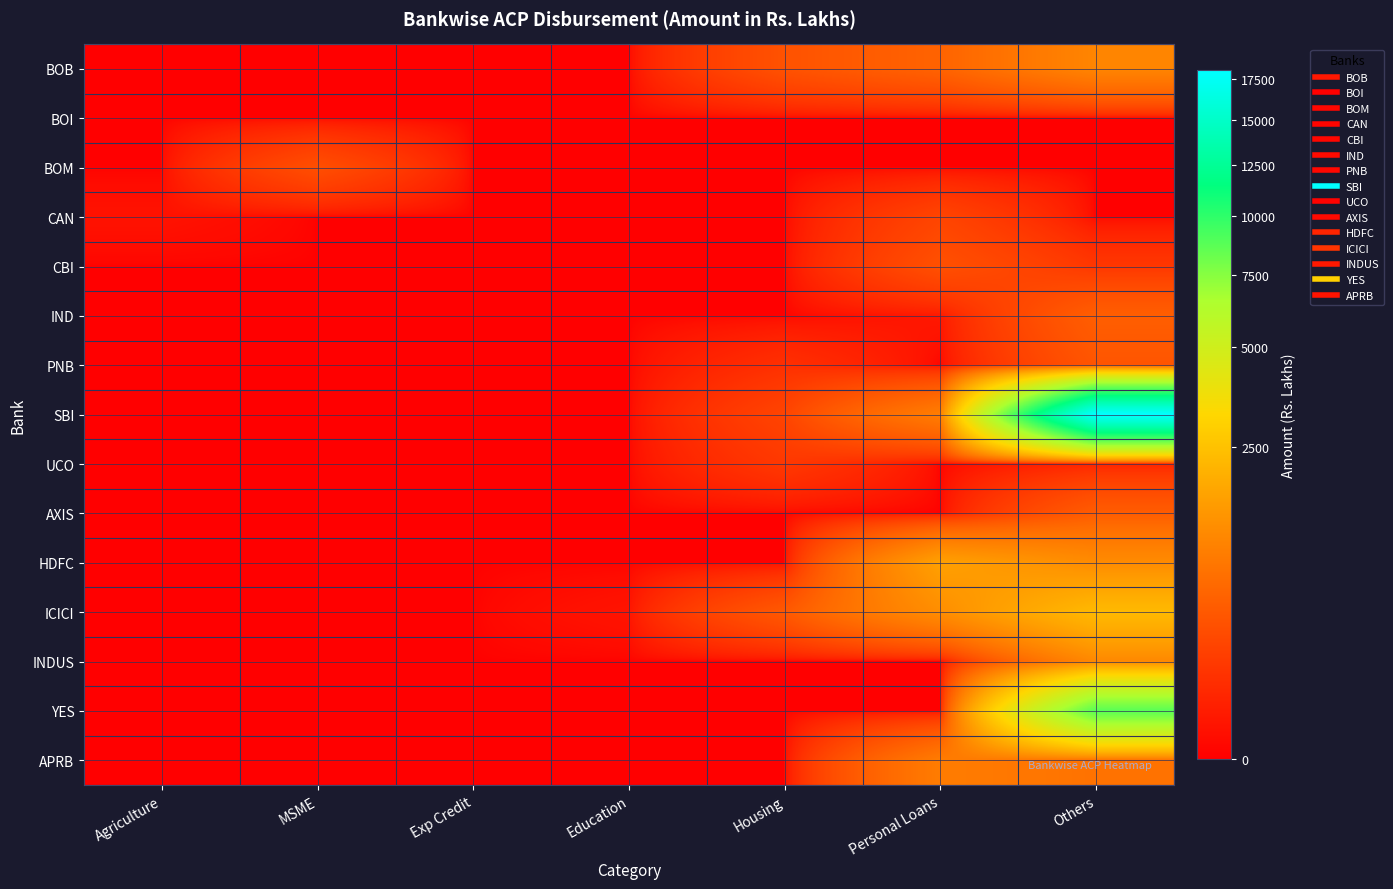

At which category does the chart reach its peak across all series?

Others